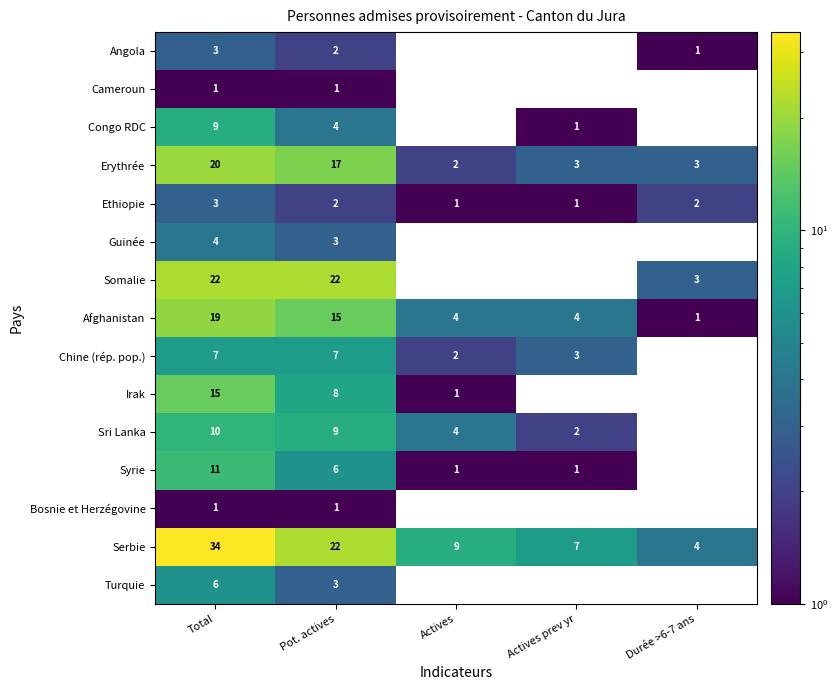

True or false: Ethiopie has a value of 1.4 at Pot. actives.

False